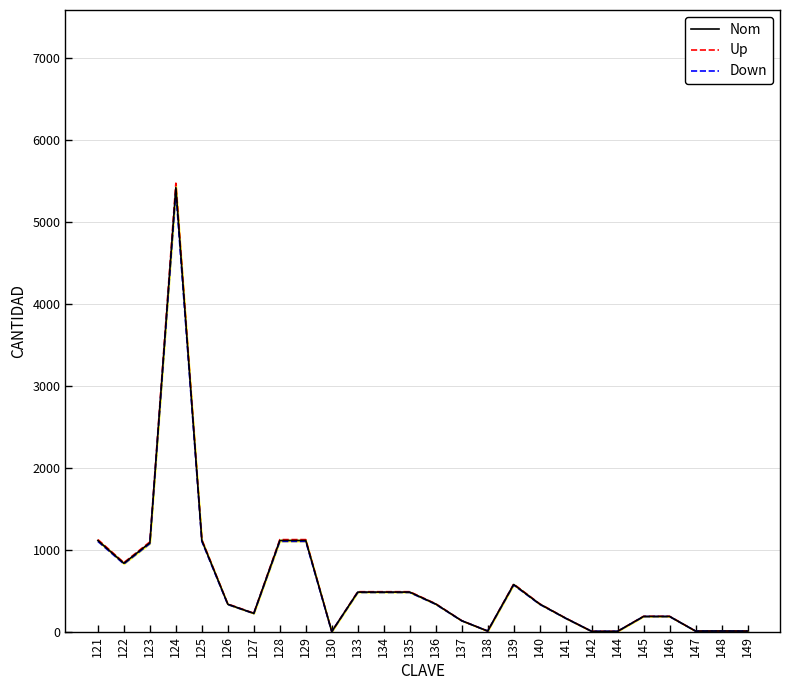

True or false: Nom and Down intersect in this chart.

False